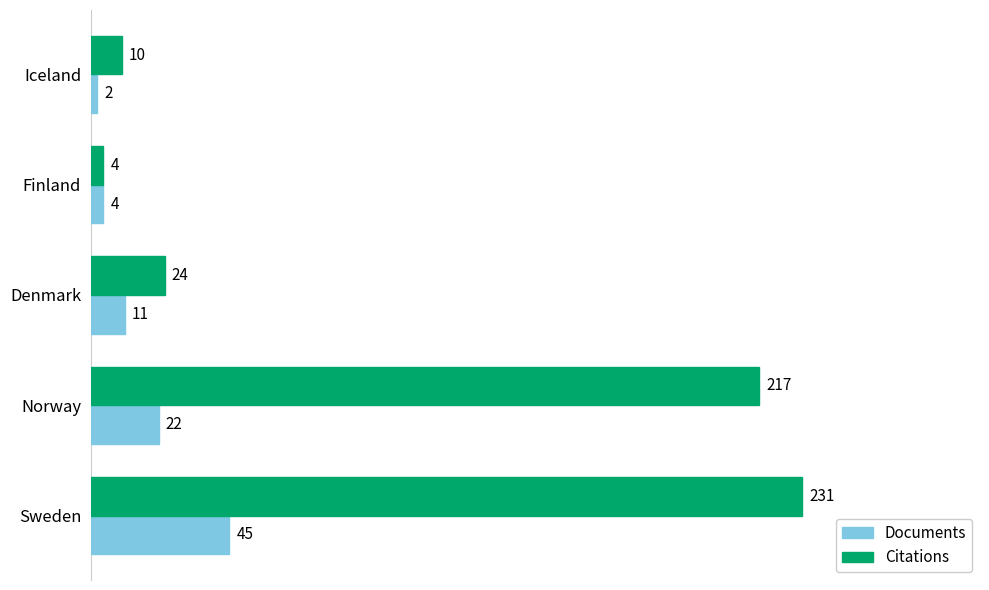

Which series changed the most between Iceland and Norway?

Citations